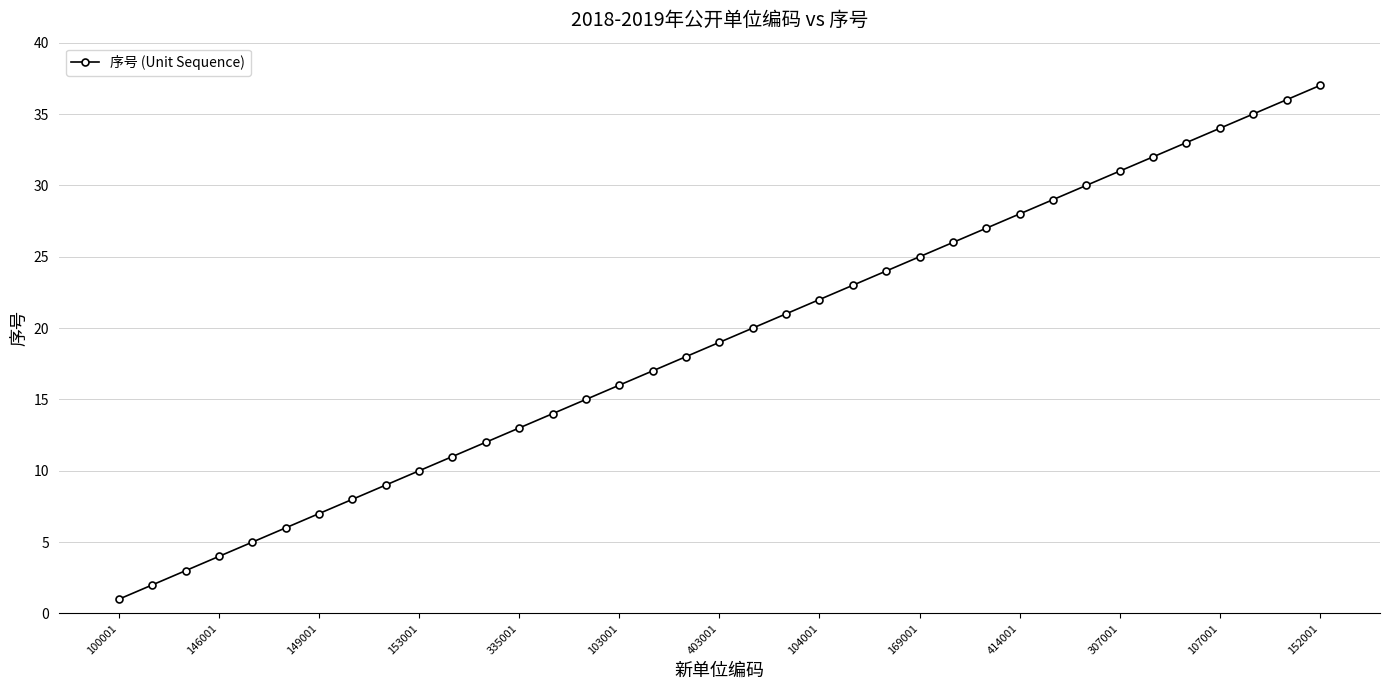

What is the sum of all values?

703